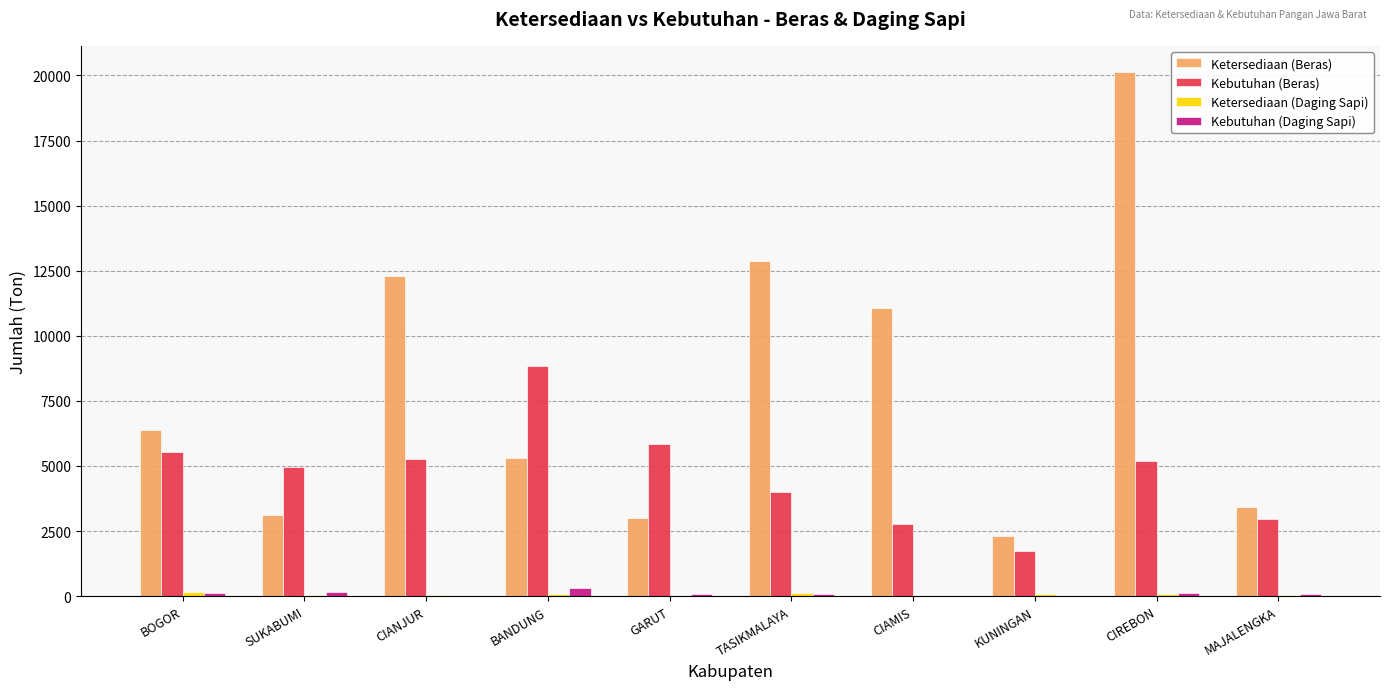

Which series has the largest total across all categories?

Ketersediaan (Beras)